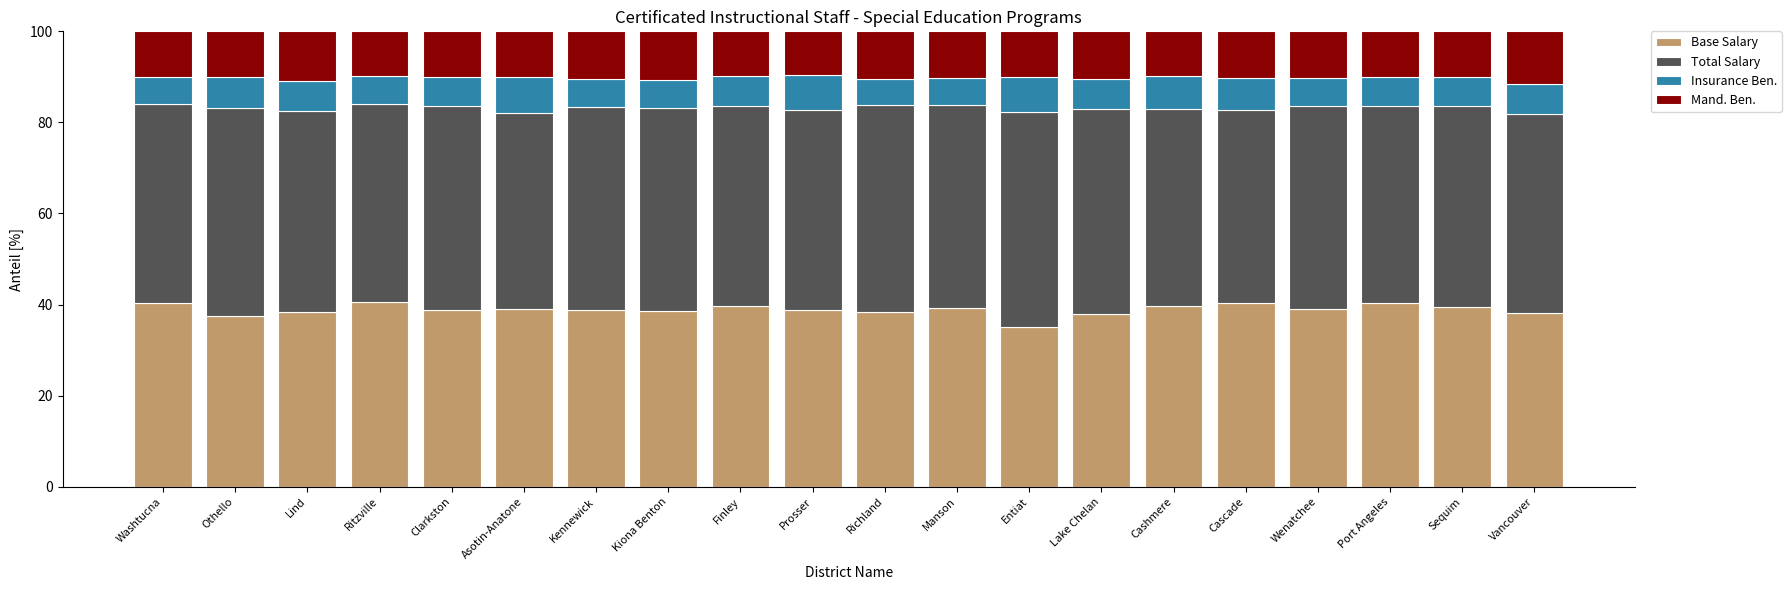

How many distinct data groups are displayed?

4